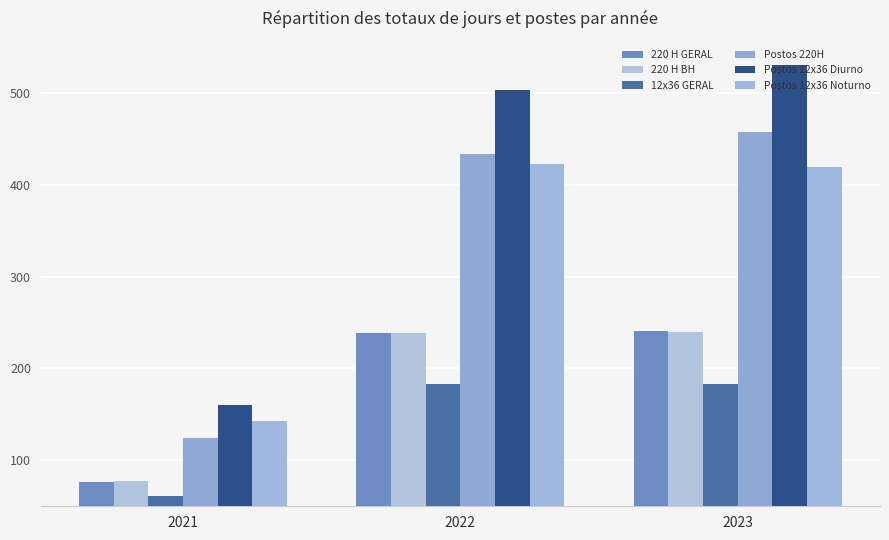

At how many categories does at least one series exceed 308?

2